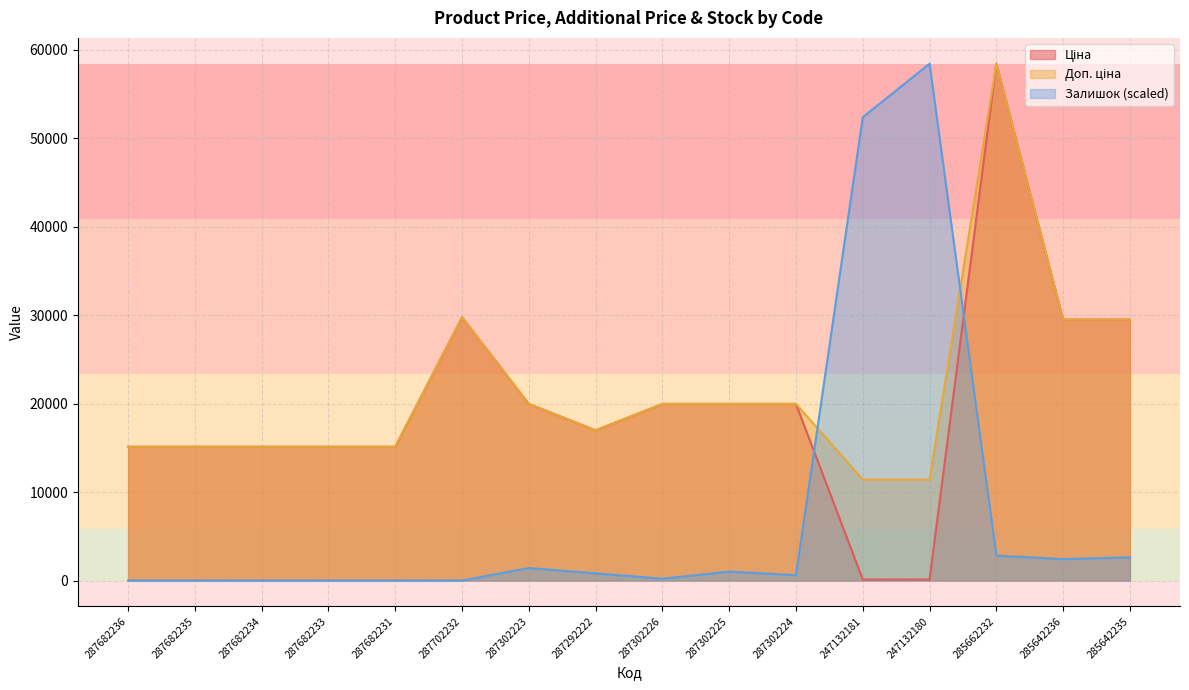

What is the label of the 15th point from the left?

285642236